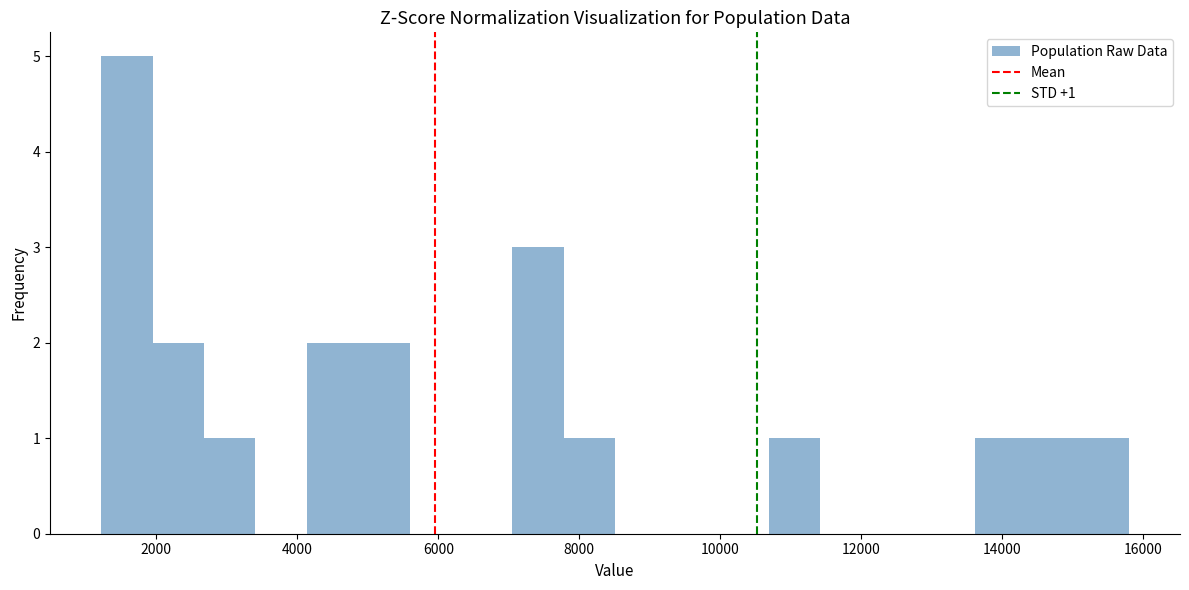

Read against the x-axis, roughly where is the centre of the tallest bar?

1600